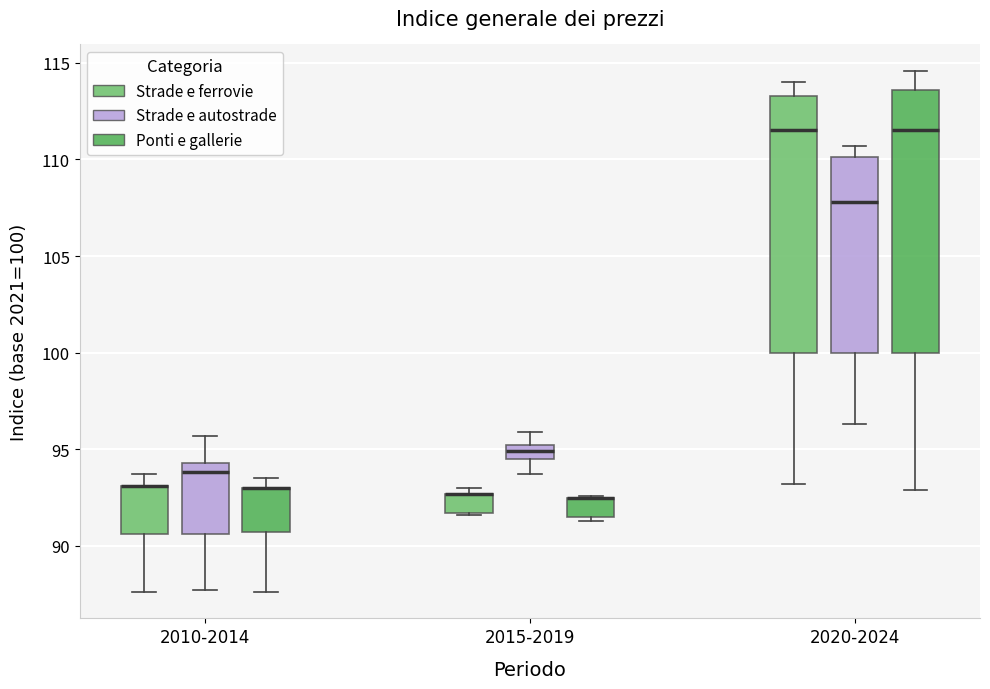

Where does the median line of the box for 2020-2024 (Strade e ferrovie) sit on the y-axis? The values are not printed on the chart, so give them approximately, as read against the axis.

111.5